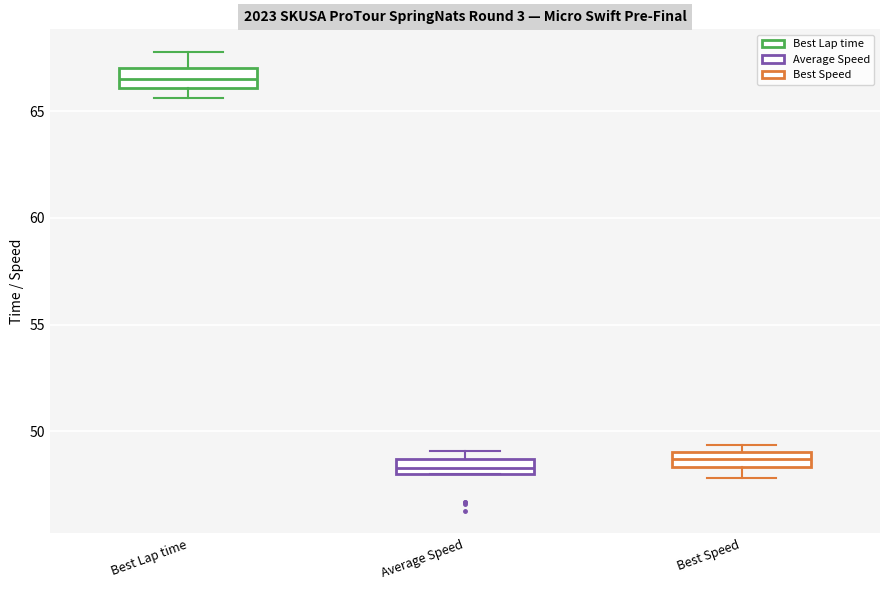

Which box's median line is the highest?

Best Lap time